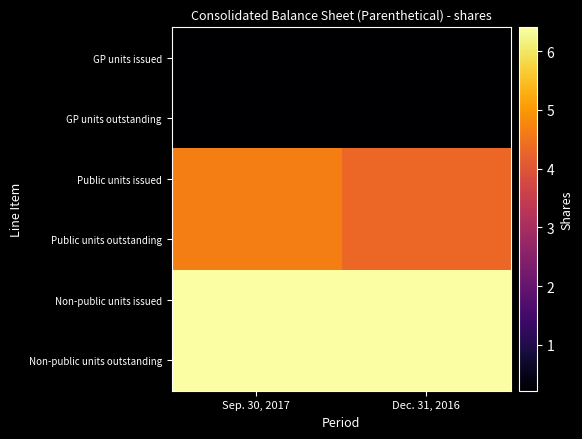

Rank the series by their maximum value, from lowest to highest.

GP units issued, GP units outstanding, Public units issued, Public units outstanding, Non-public units issued, Non-public units outstanding